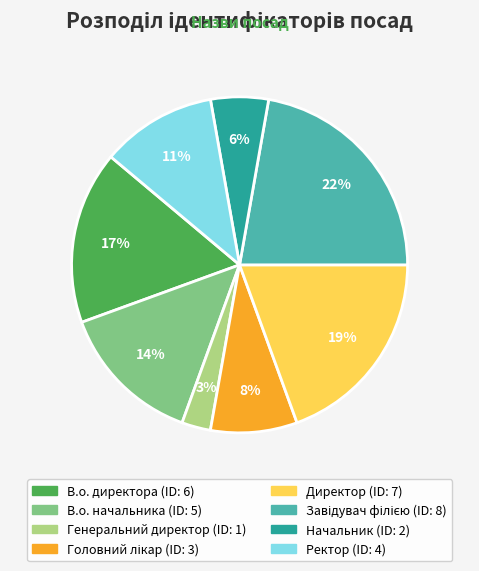

Is the sum of В.о. директора and Директор greater than half?

No